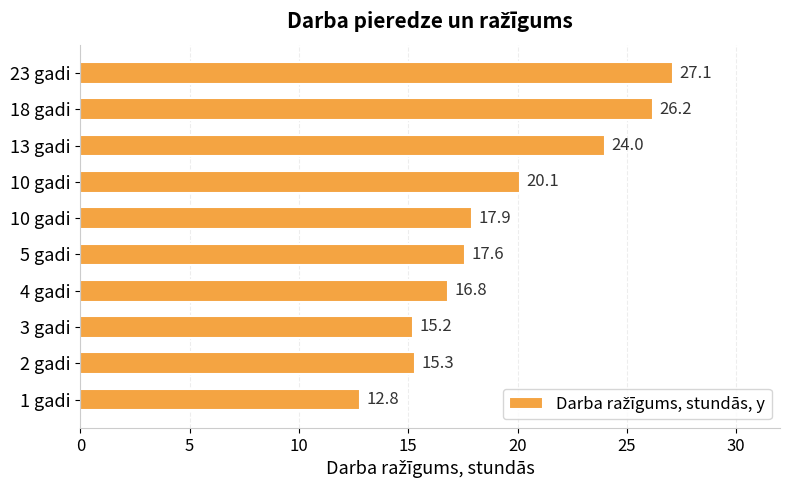

Are the bars horizontal?

Yes